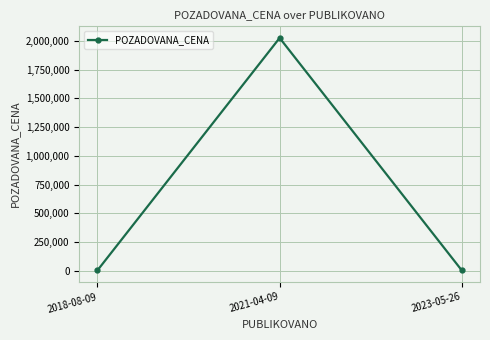

The value at 2021-04-09 is 662376. True or false?

False